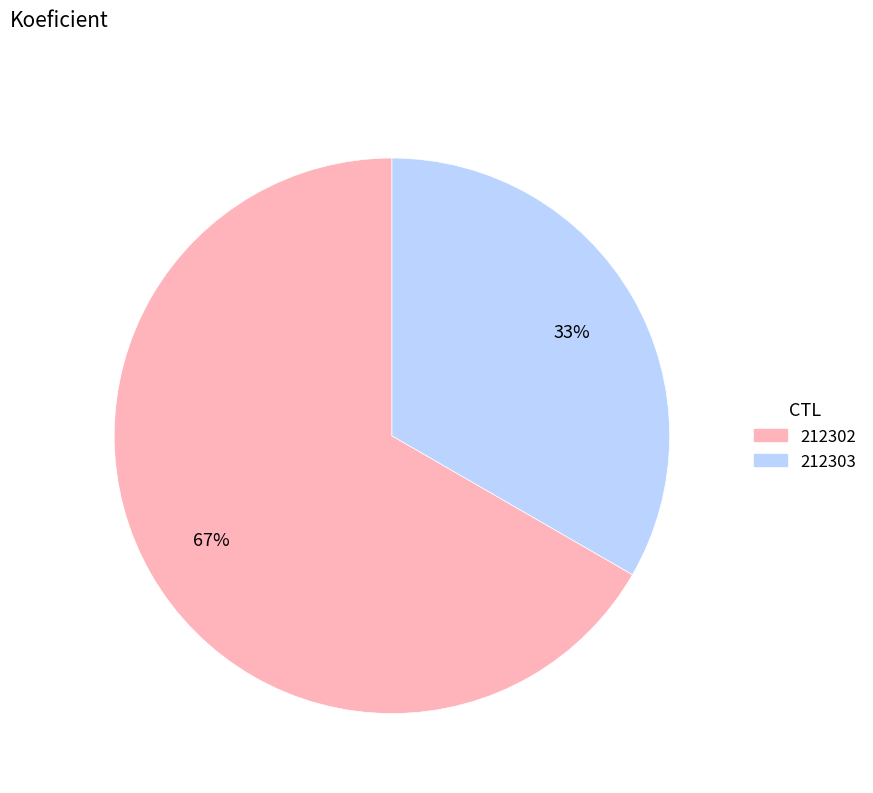

Rank the categories by value from lowest to highest.

212303, 212302